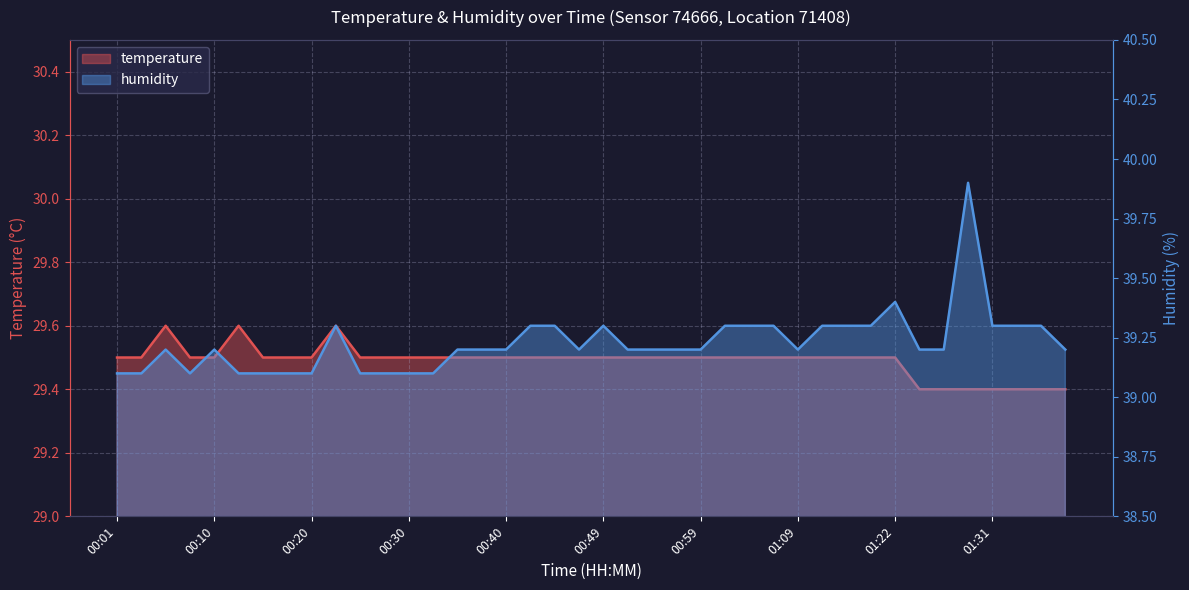

Which category has the highest value in the temperature series?

00:06